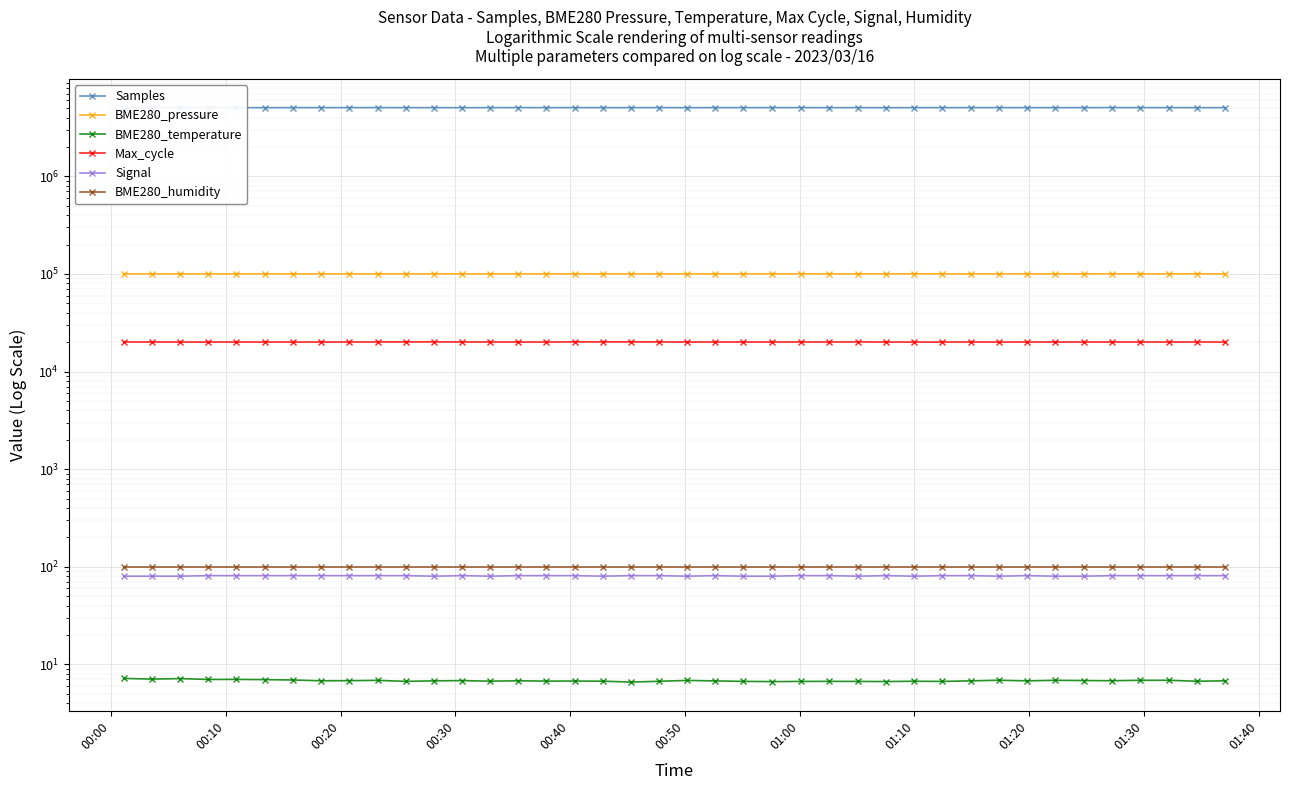

Count the number of data series in this chart.

6